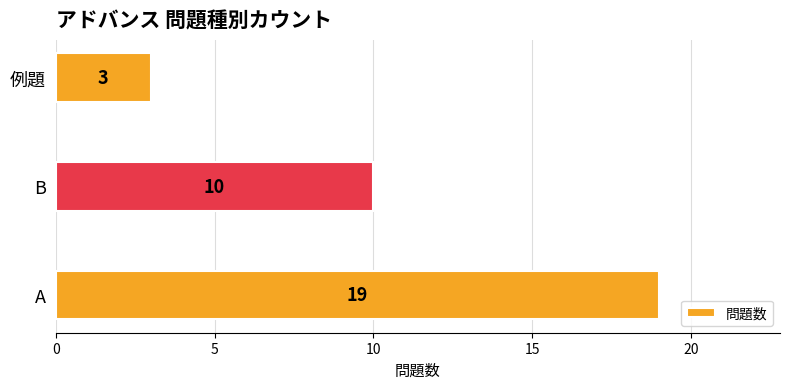

List the labels in order of value, smallest first.

例題, B, A